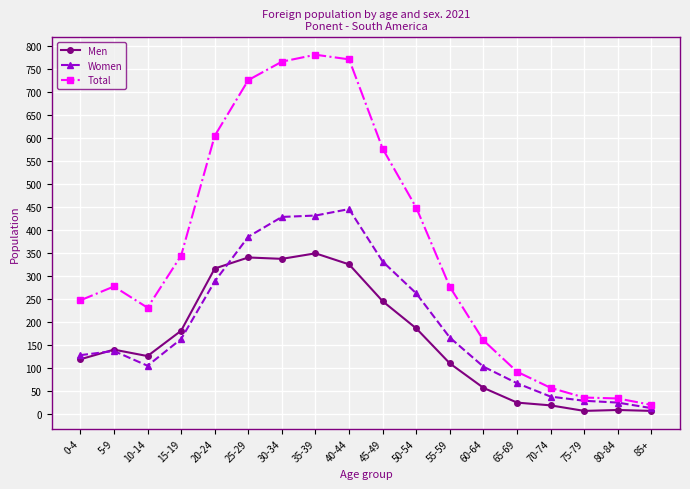

Is the value of Women at 0-4 greater than the value of Total at 20-24?

No